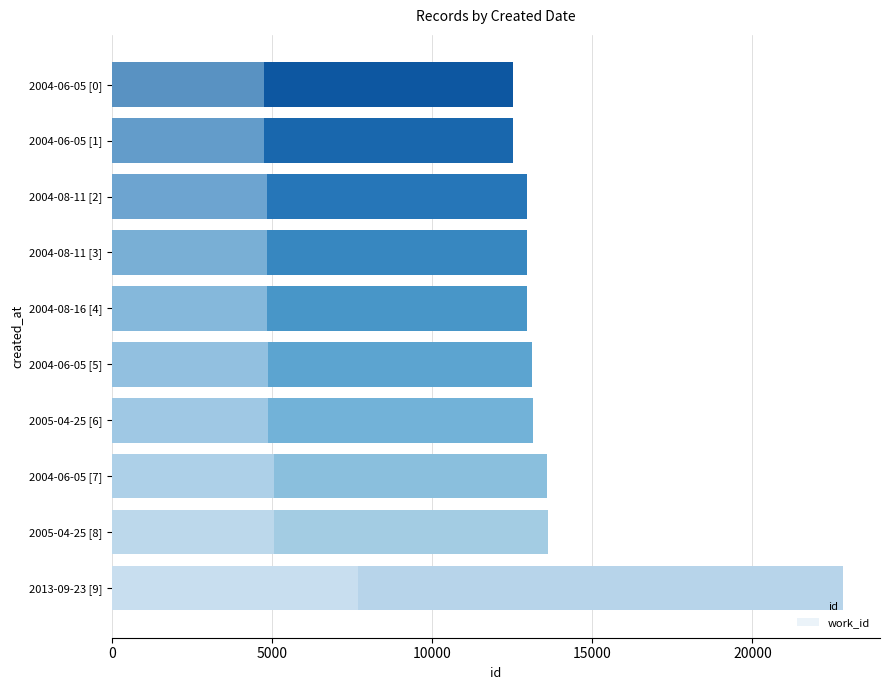

Reading left to right, transcribe all the data shown in this chart.

id: 22843	13608	13595	13164	13129	12977	12975	12973	12531	12530
work_id: 7687	5070	5070	4892	4892	4864	4864	4864	4743	4743